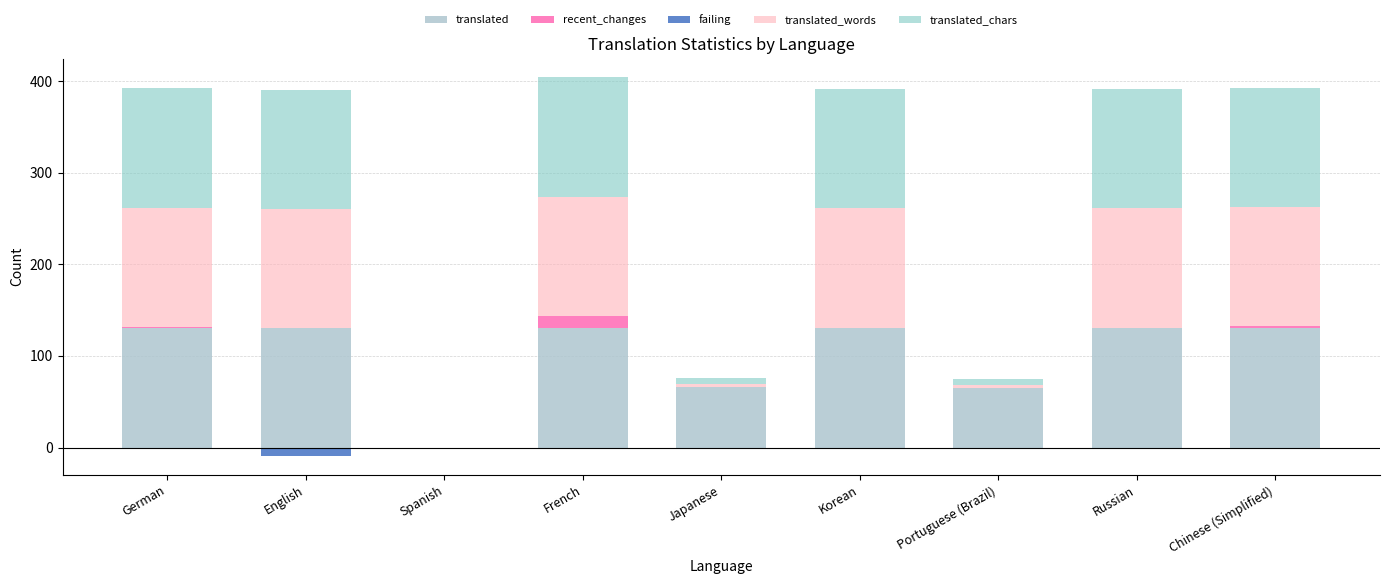

What is the difference between the maximum and minimum values in the failing series?

9.1